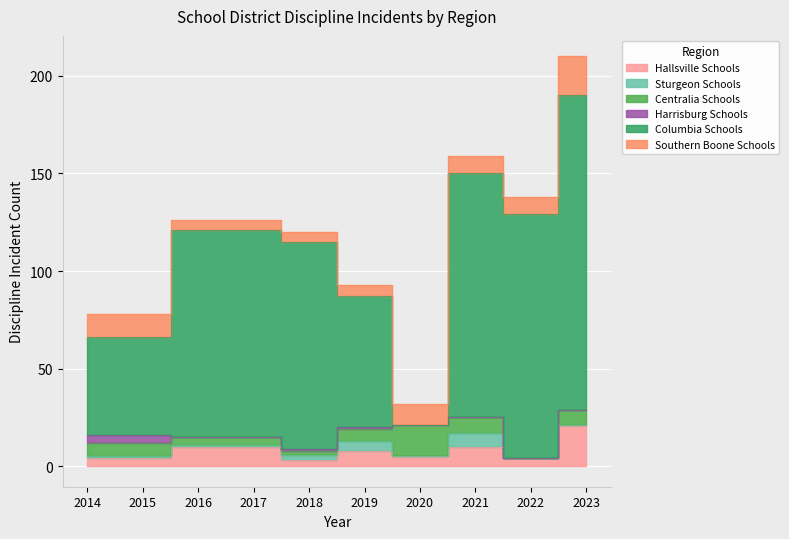

What are all the series names shown in the legend?

Hallsville Schools, Sturgeon Schools, Centralia Schools, Harrisburg Schools, Columbia Schools, Southern Boone Schools